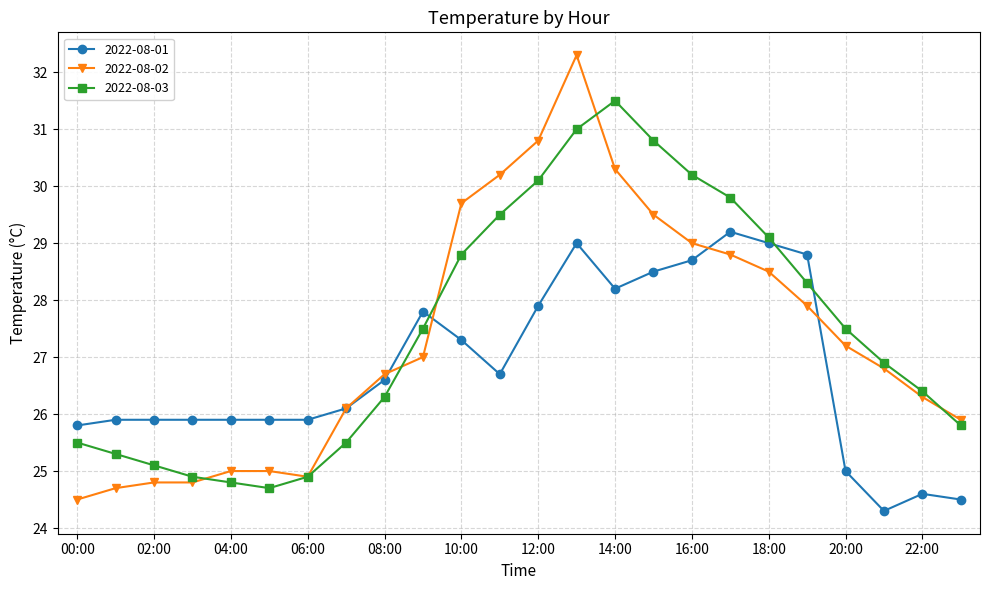

Rank the series by their maximum value, from lowest to highest.

2022-08-01, 2022-08-03, 2022-08-02